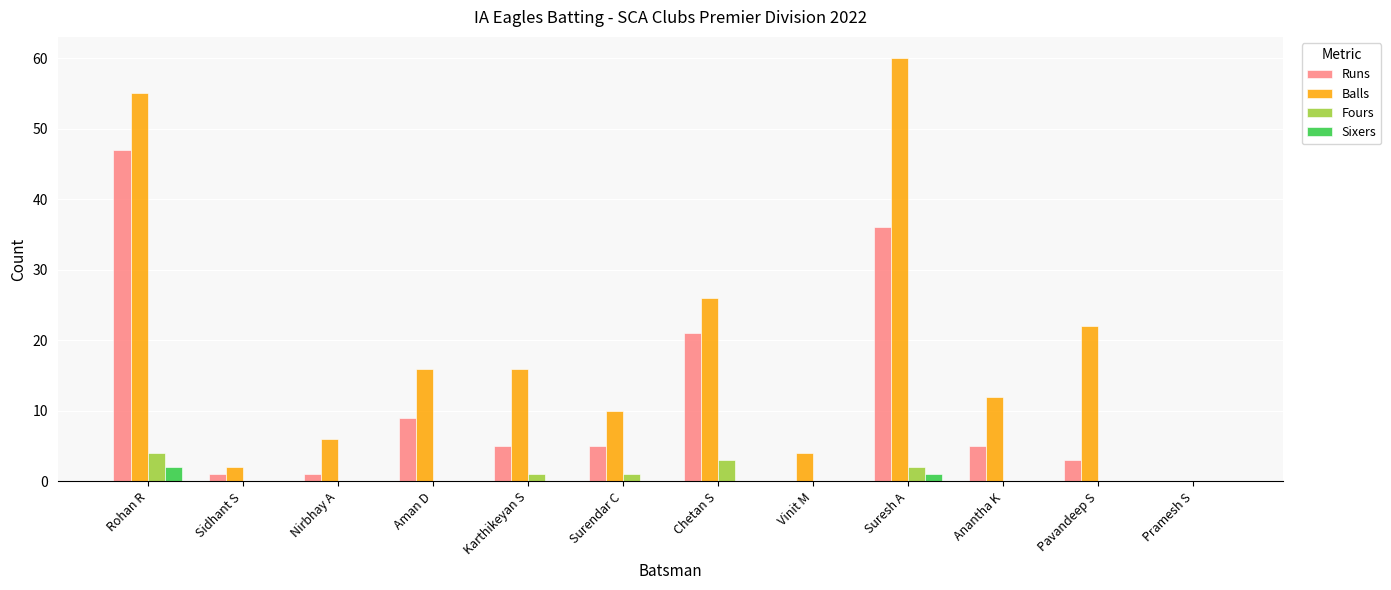

How many distinct data groups are displayed?

4